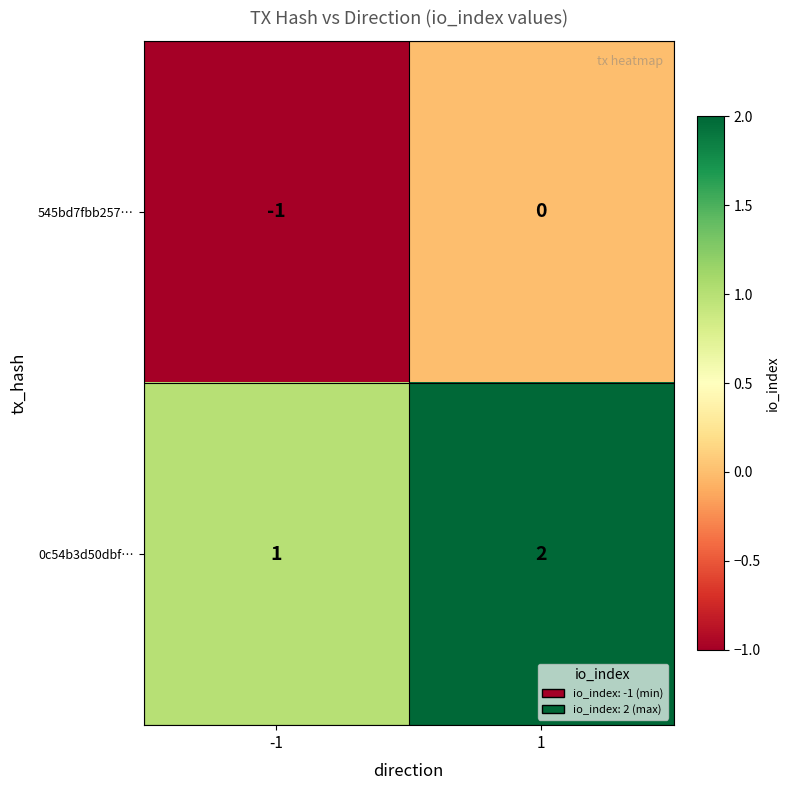

Which series has the largest total across all categories?

0c54b3d50dbf…